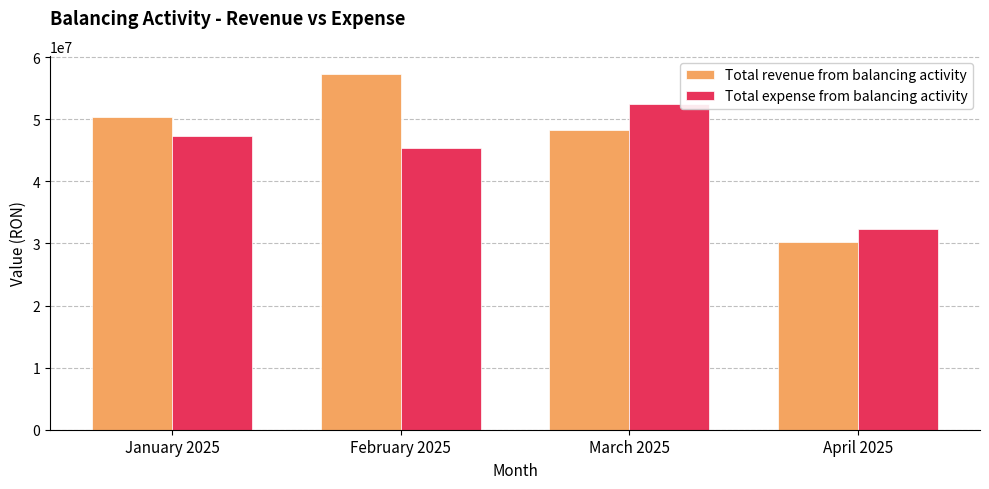

What position from the right is March 2025?

2